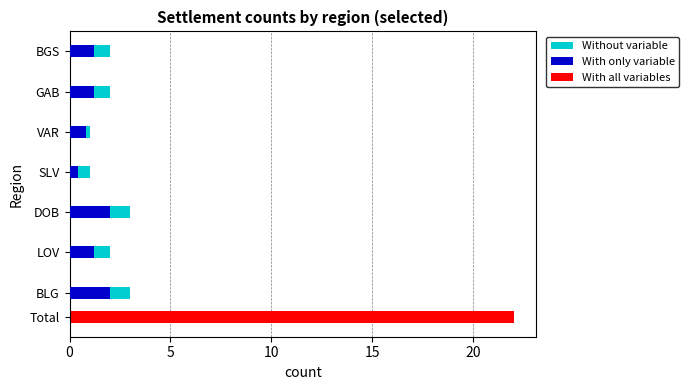

What is the value of the Without variable bar at the 7th from the left?

2.0